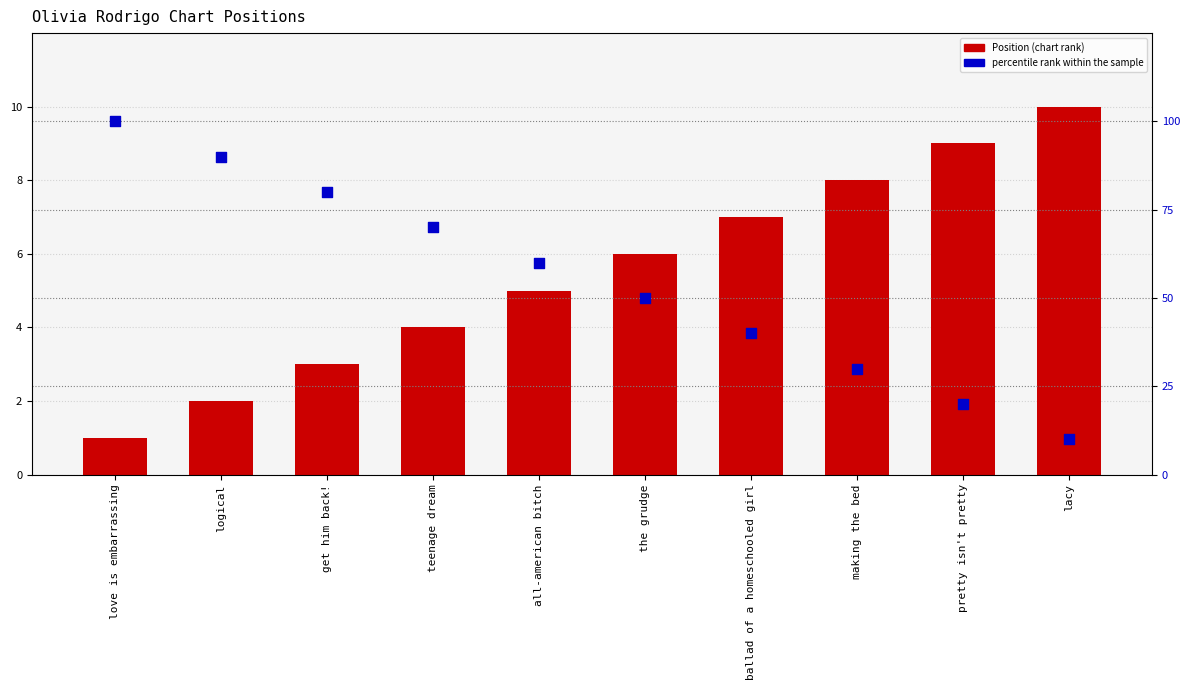

At which category is the sum across all series the highest?

love is embarrassing